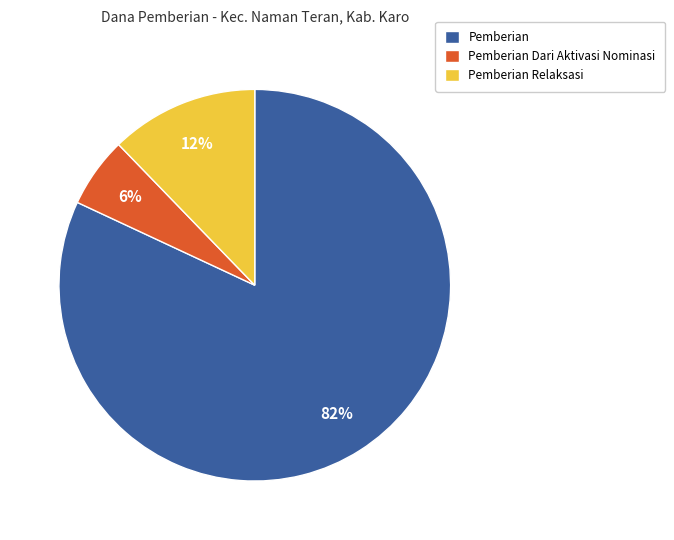

To the nearest percent, what is the average slice percentage?

33%